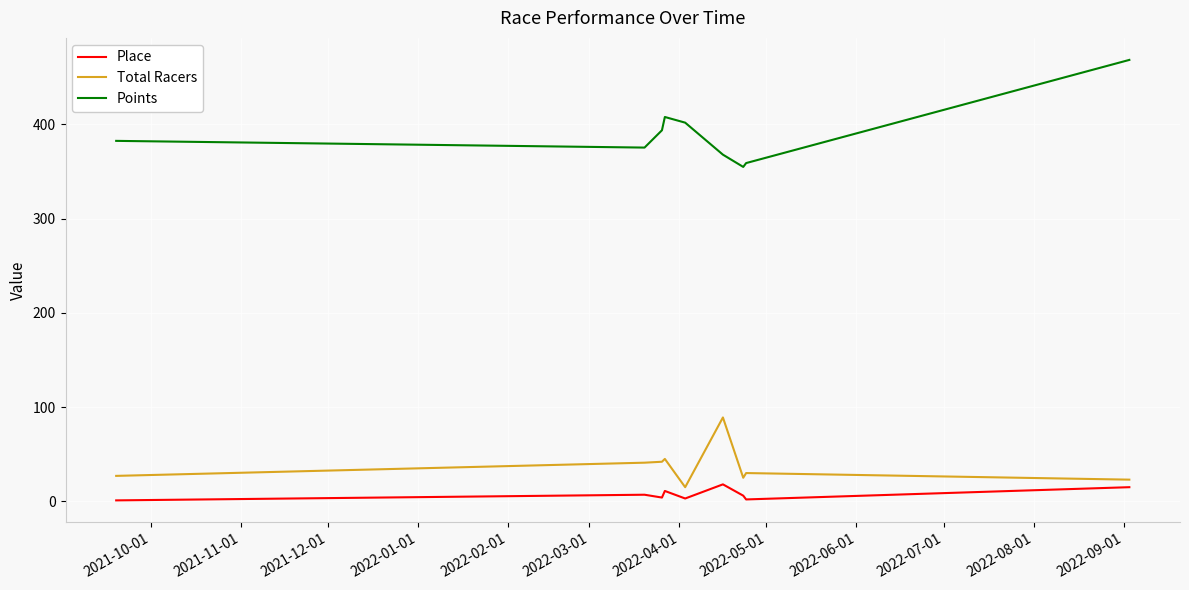

Which series has the largest range (max minus min)?

Points